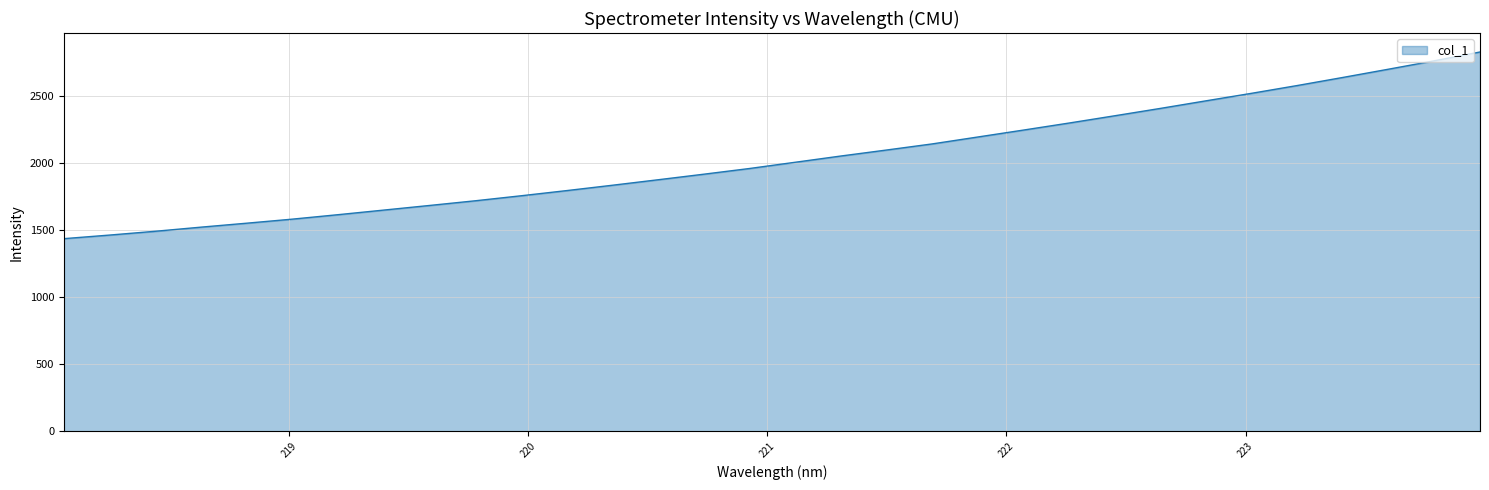

What is the minimum value shown in the chart?

1438.7